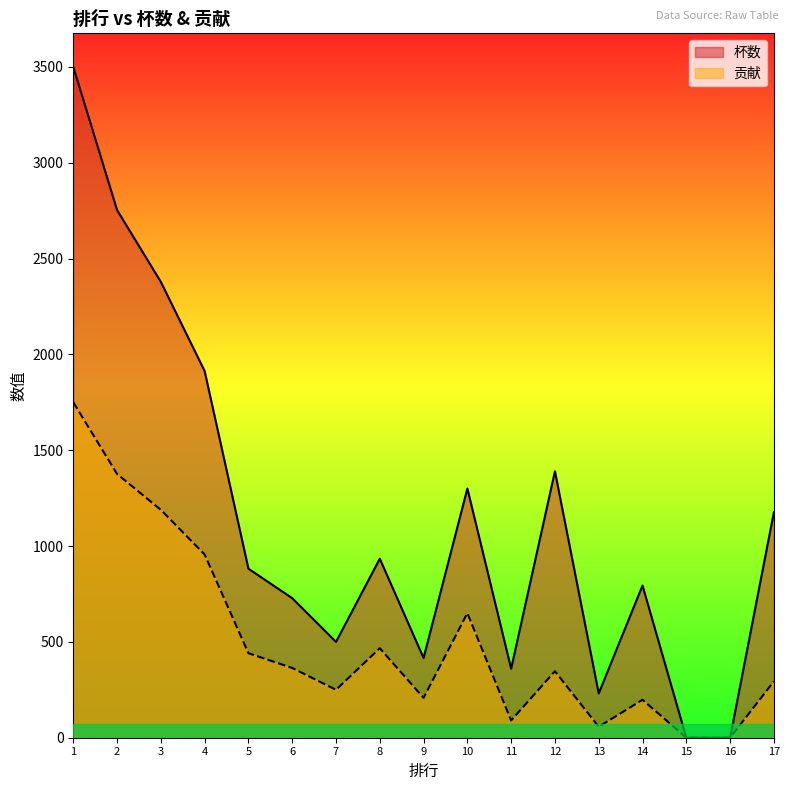

Does the chart have visible grid lines?

No